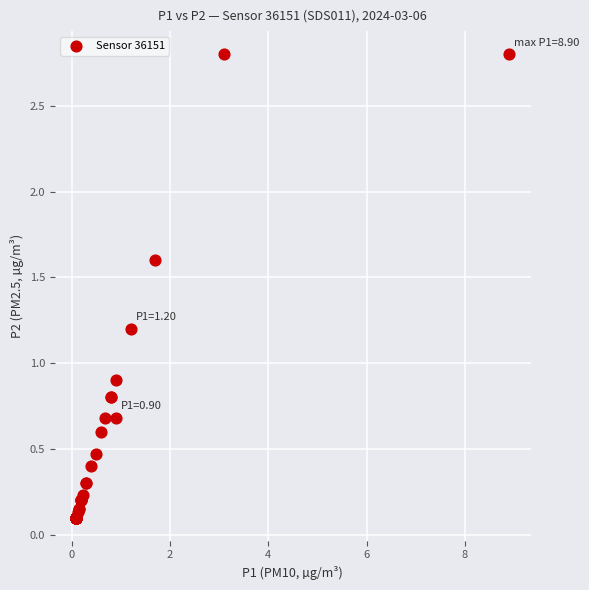

What Y value in the scatter plot is closest to 1?

0.9